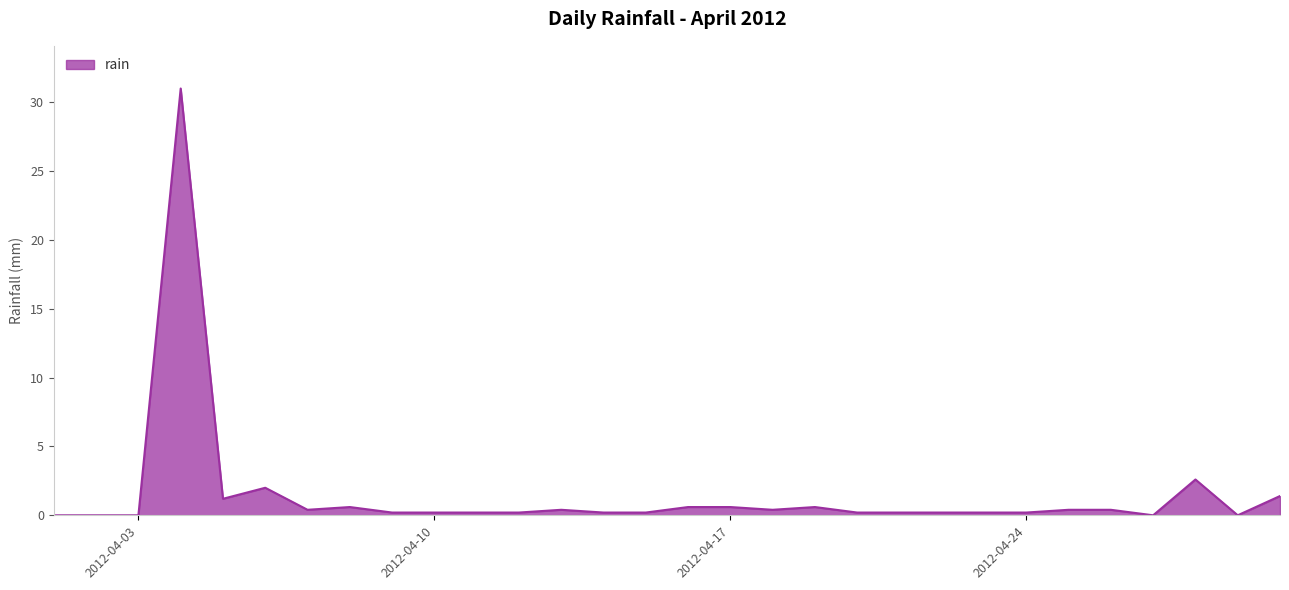

What is the maximum value shown in the chart?

31.0